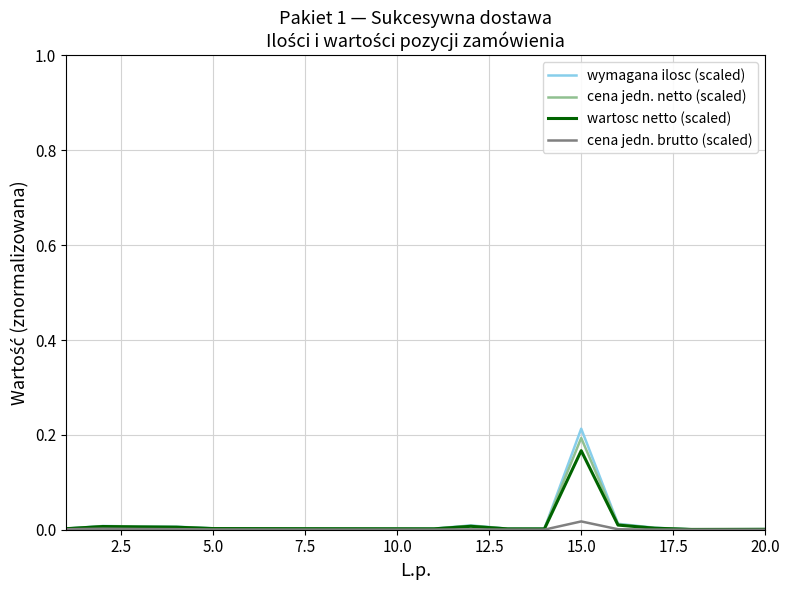

What are all the series names shown in the legend?

wymagana ilosc (scaled), cena jedn. netto (scaled), wartosc netto (scaled), cena jedn. brutto (scaled)